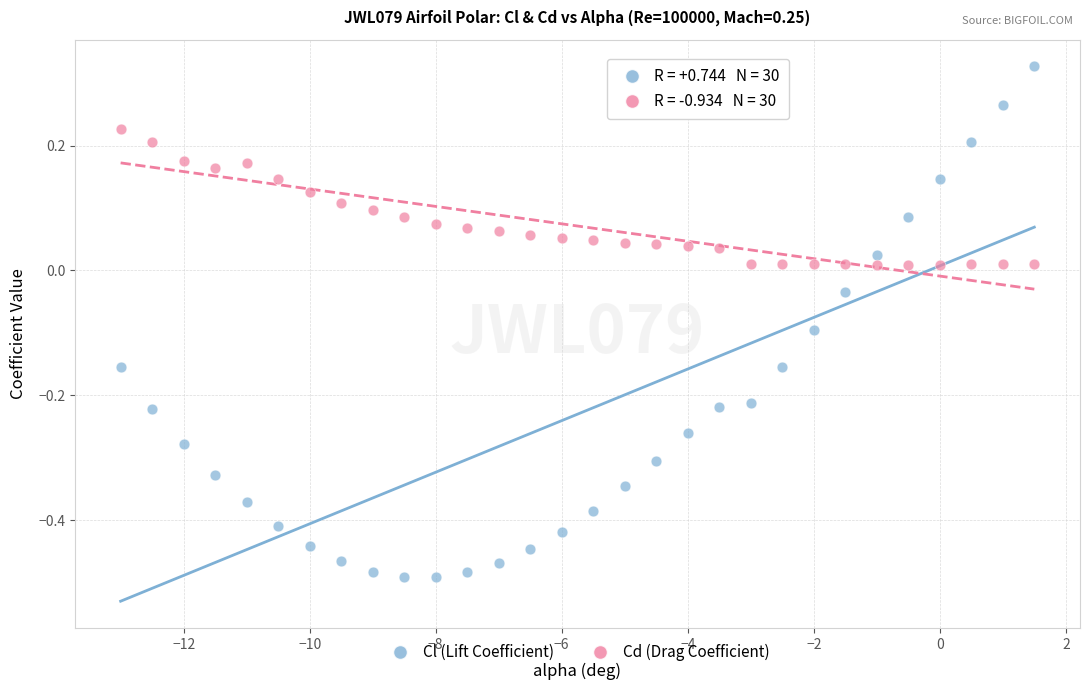

Across all data points, what is the range of X values (max minus min)?

14.5